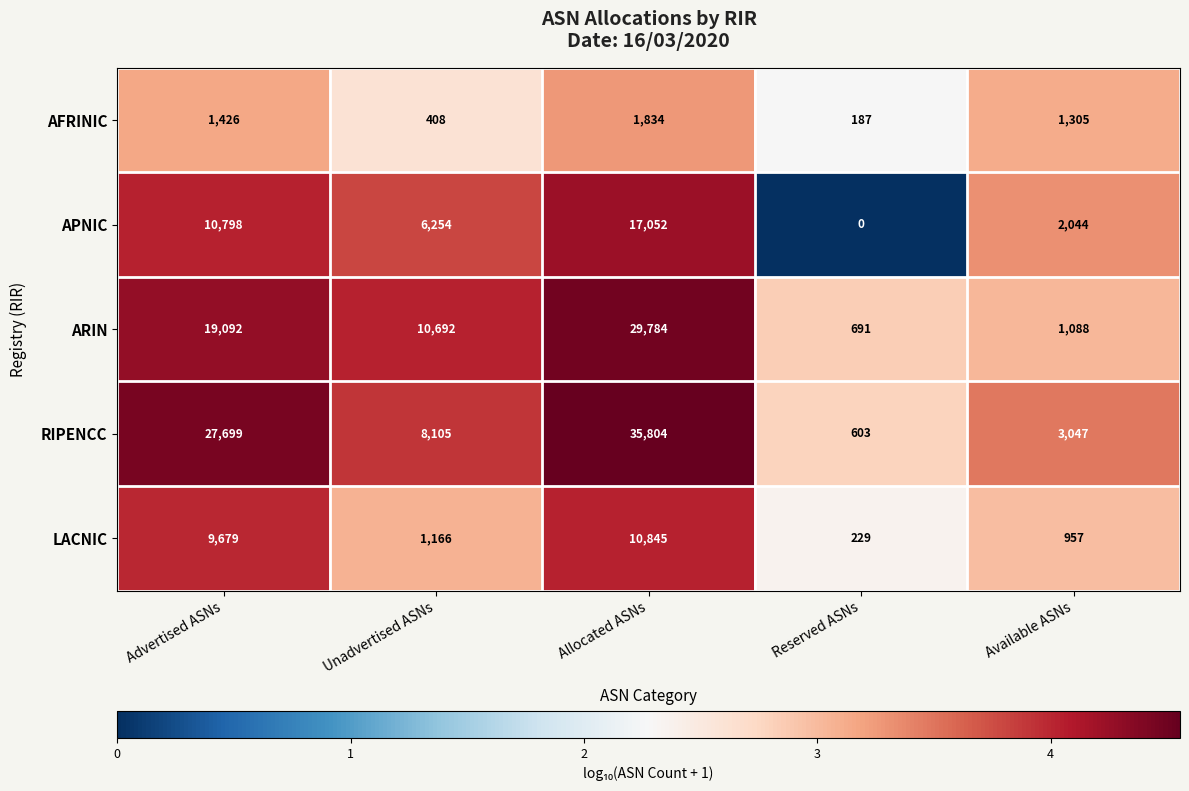

Reading left to right, extract all data points from this chart.

AFRINIC: Advertised ASNs=1426	Unadvertised ASNs=408	Allocated ASNs=1834	Reserved ASNs=187	Available ASNs=1305
APNIC: Advertised ASNs=10798	Unadvertised ASNs=6254	Allocated ASNs=17052	Reserved ASNs=0	Available ASNs=2044
ARIN: Advertised ASNs=19092	Unadvertised ASNs=10692	Allocated ASNs=29784	Reserved ASNs=691	Available ASNs=1088
RIPENCC: Advertised ASNs=27699	Unadvertised ASNs=8105	Allocated ASNs=35804	Reserved ASNs=603	Available ASNs=3047
LACNIC: Advertised ASNs=9679	Unadvertised ASNs=1166	Allocated ASNs=10845	Reserved ASNs=229	Available ASNs=957